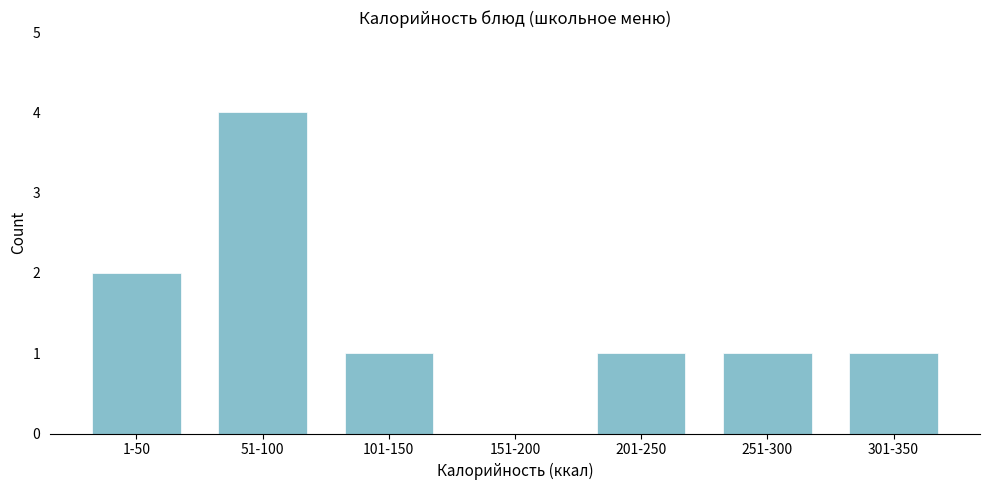

Reading left to right, what are all the values shown in this chart?

1-50=2	51-100=4	101-150=1	151-200=0	201-250=1	251-300=1	301-350=1